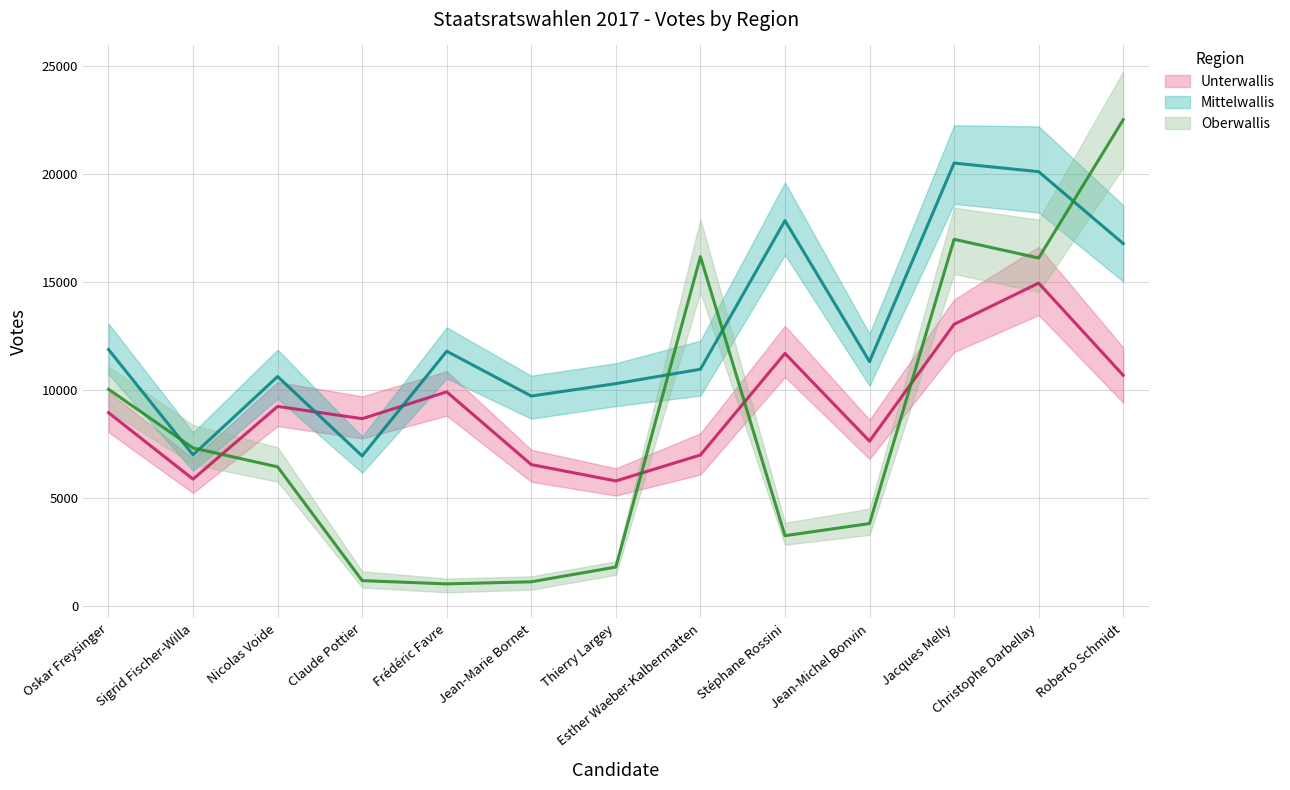

How many lines are shown in the chart?

3